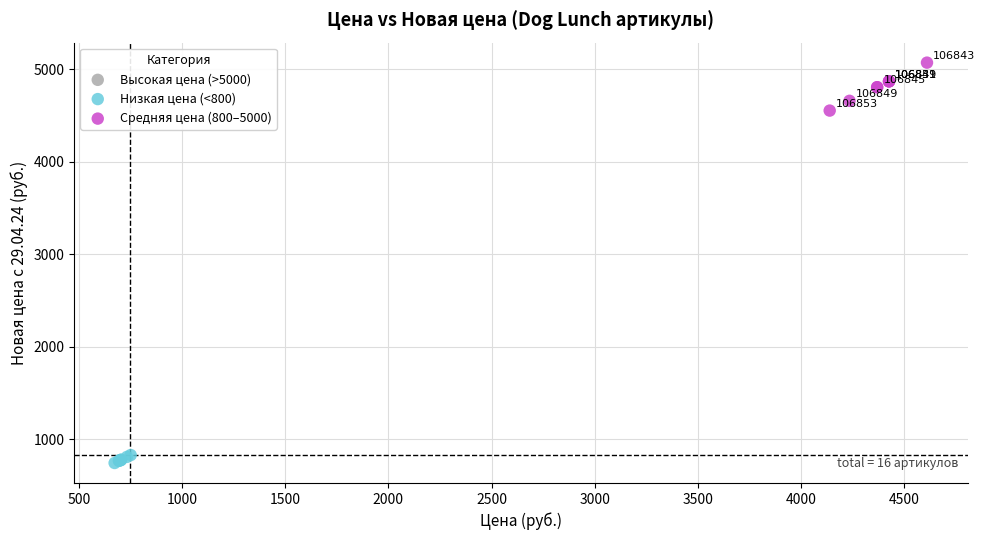

Which series reaches the minimum Y coordinate?

Низкая цена (<800)